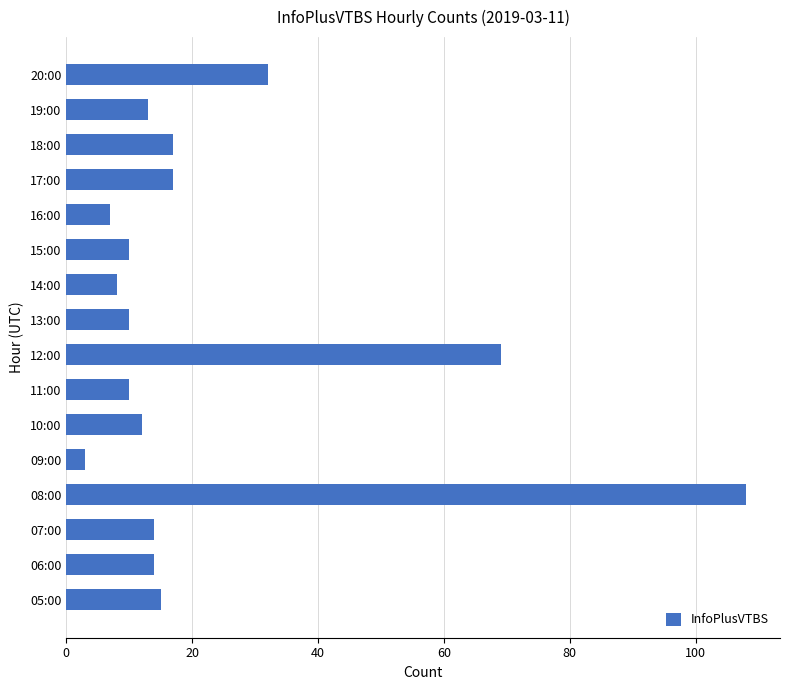

The chart shows a value of 13 at 19:00. True or false?

True